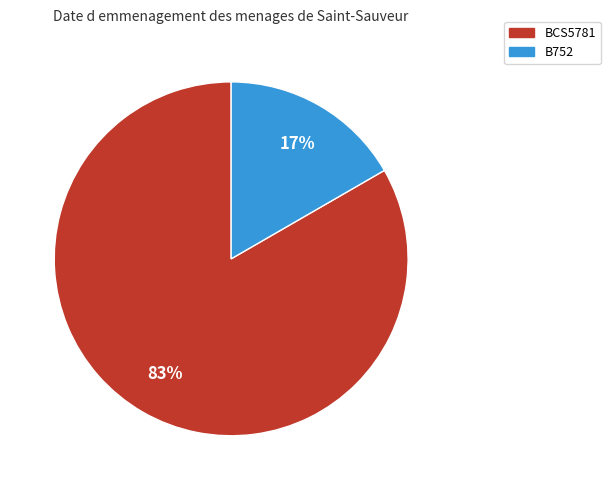

To the nearest percent, what is the combined percentage of B752 and BCS5781?

100%